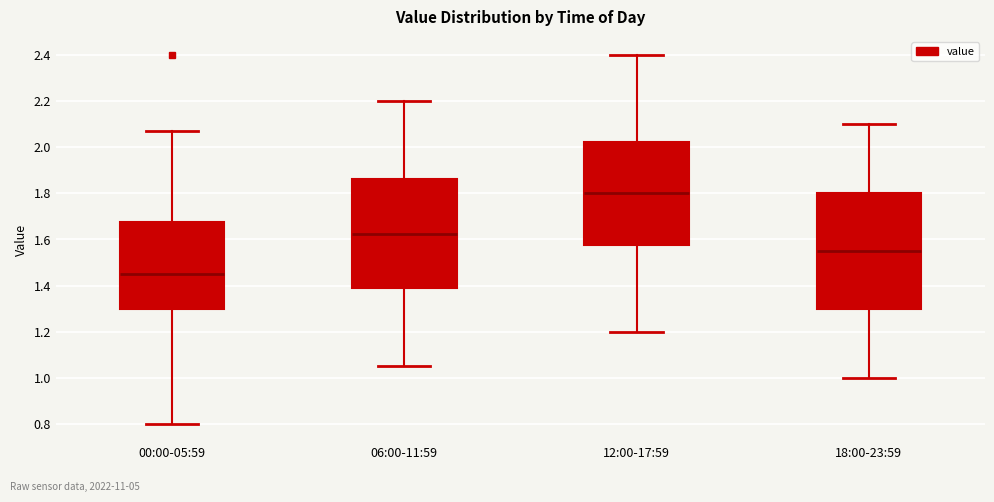

Reading left to right, transcribe this box plot: for each box, give where its median line is, the range the box spans, and where its two whiskers end, as read against the y-axis. The values are not printed on the chart, so give them approximately, as read against the axis.

00:00-05:59: median 1.46, box 1.30 to 1.68, whiskers 0.80 to 2.08
06:00-11:59: median 1.62, box 1.38 to 1.86, whiskers 1.06 to 2.20
12:00-17:59: median 1.80, box 1.58 to 2.02, whiskers 1.20 to 2.40
18:00-23:59: median 1.56, box 1.30 to 1.80, whiskers 1.00 to 2.10